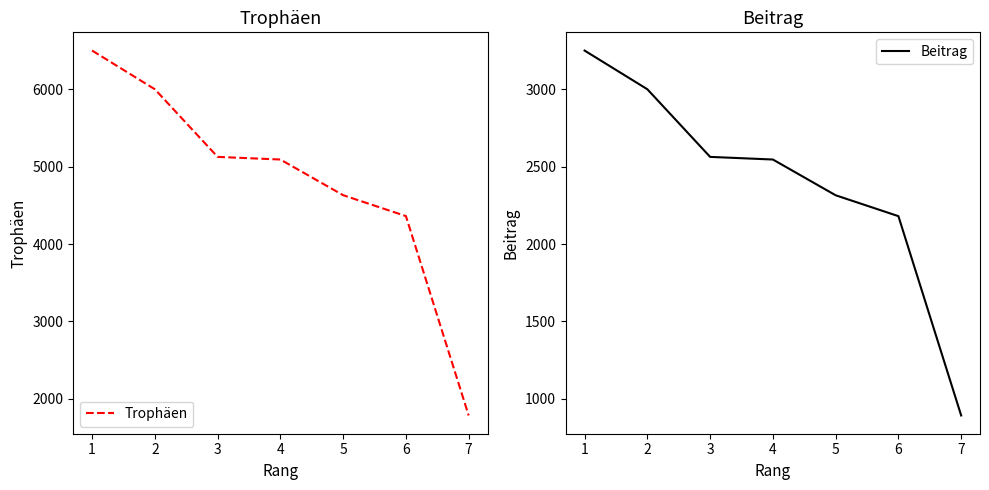

The value of Beitrag at 2 is 3000. True or false?

True